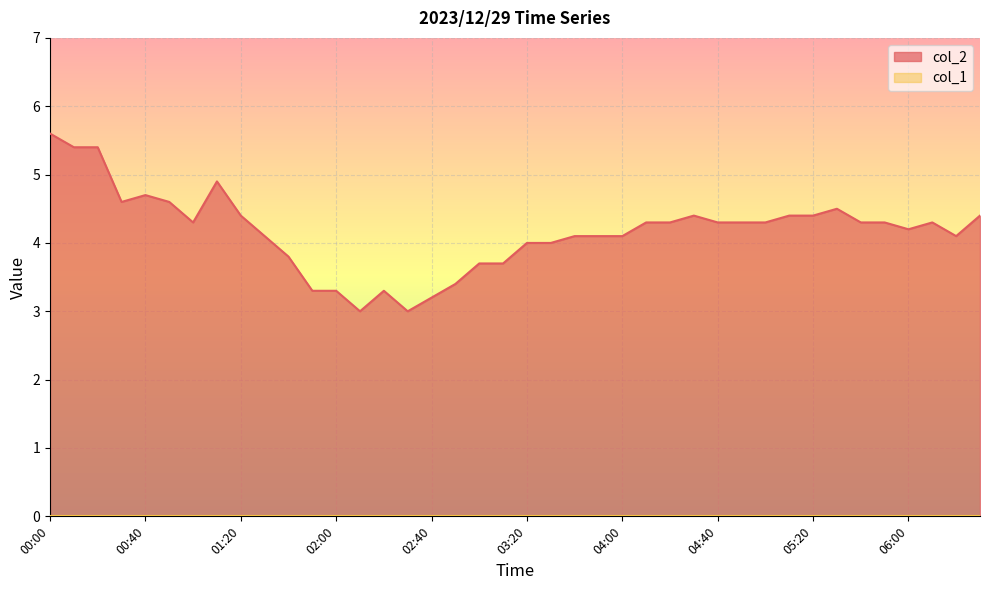

Where is the data nearest to the value 4?

03:20